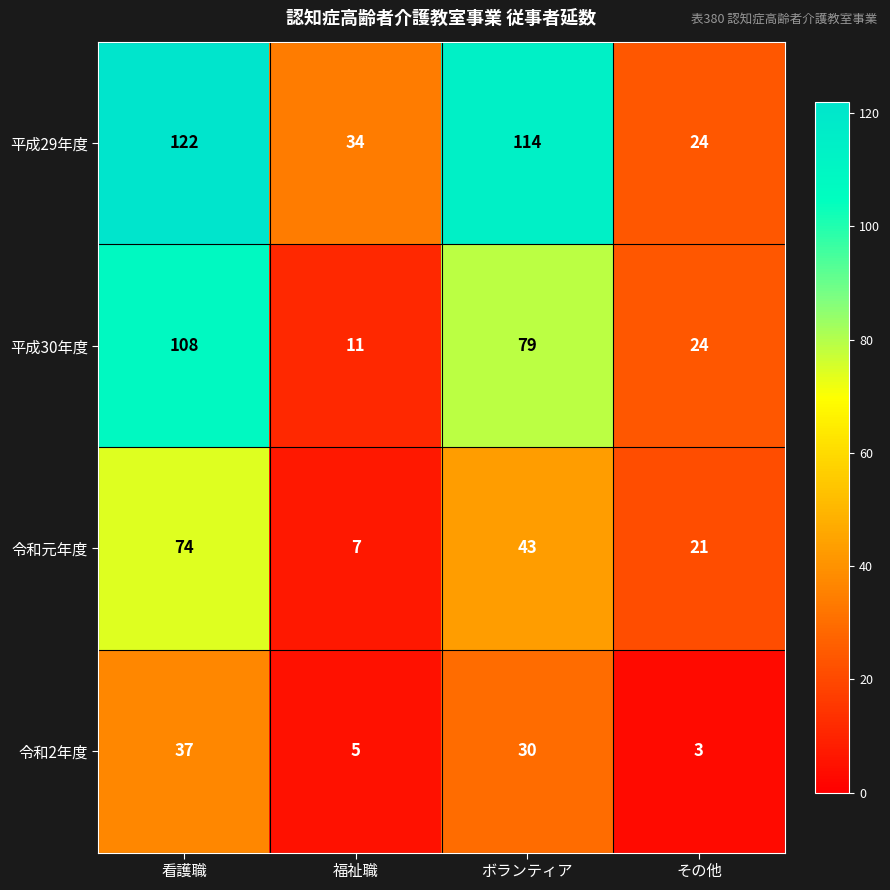

What is the sum of all 平成29年度 values?

294